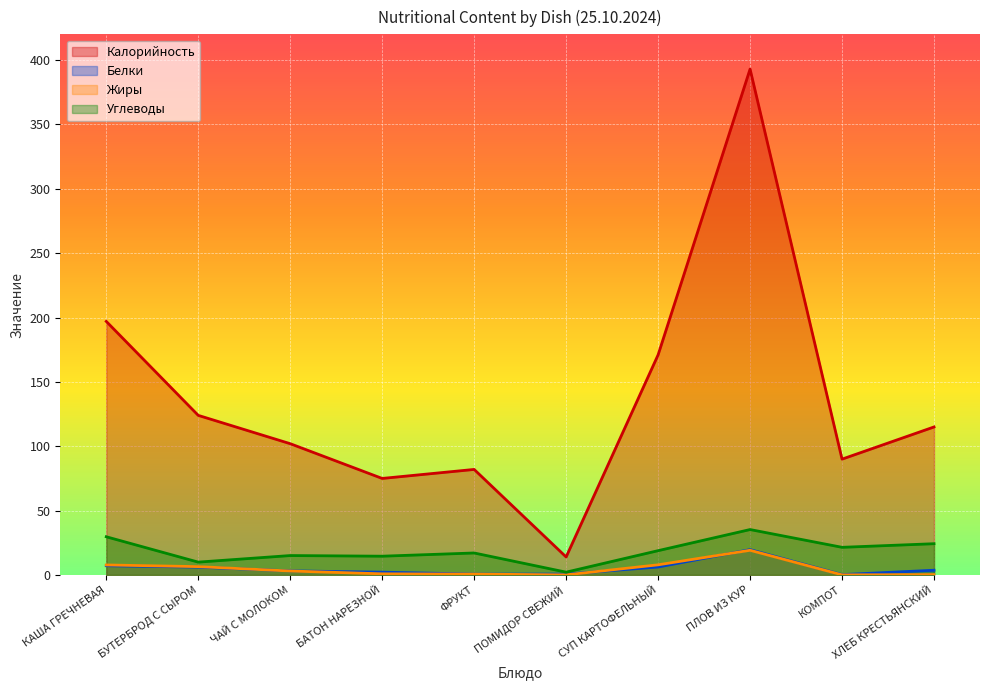

What is the total value across all series at ПОМИДОР СВЕЖИЙ?

17.0